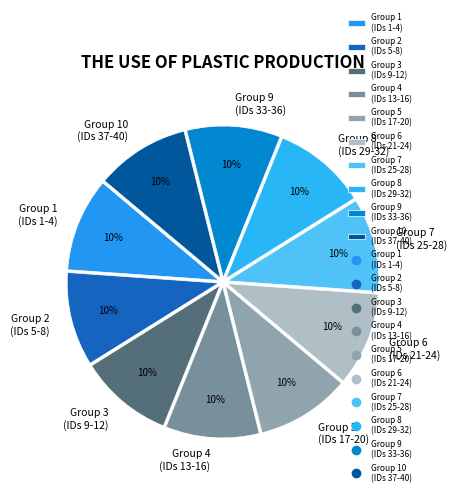

To the nearest percent, what is the combined percentage of Group 5 (IDs 17-20) and Group 10 (IDs 37-40)?

20%